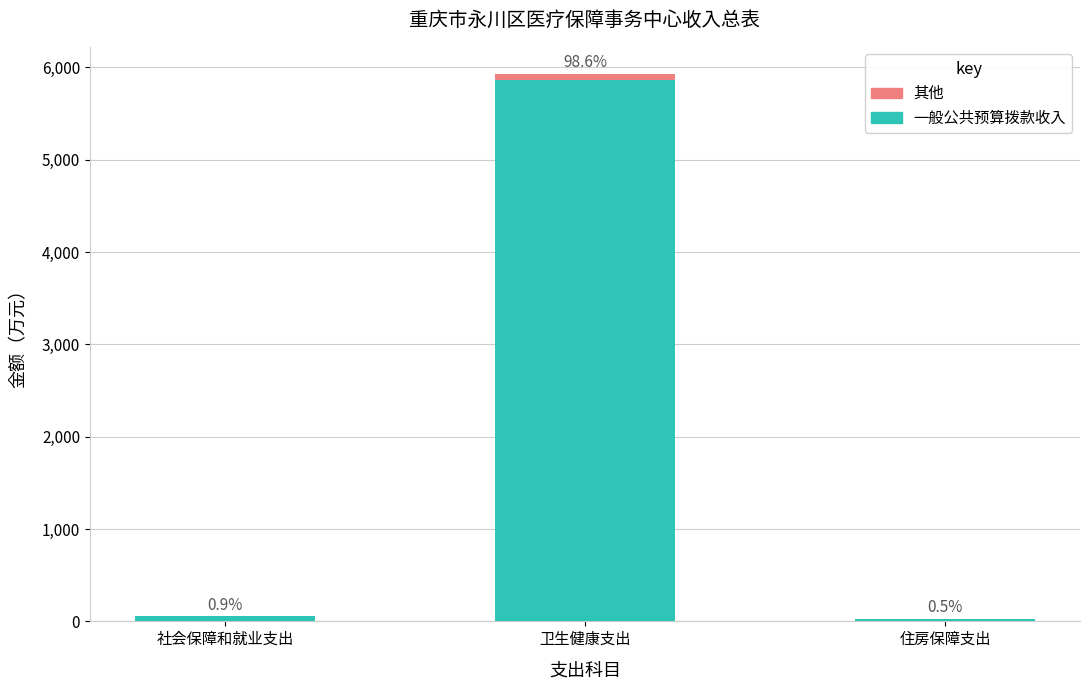

Are the bars grouped side by side (vs. stacked)?

No